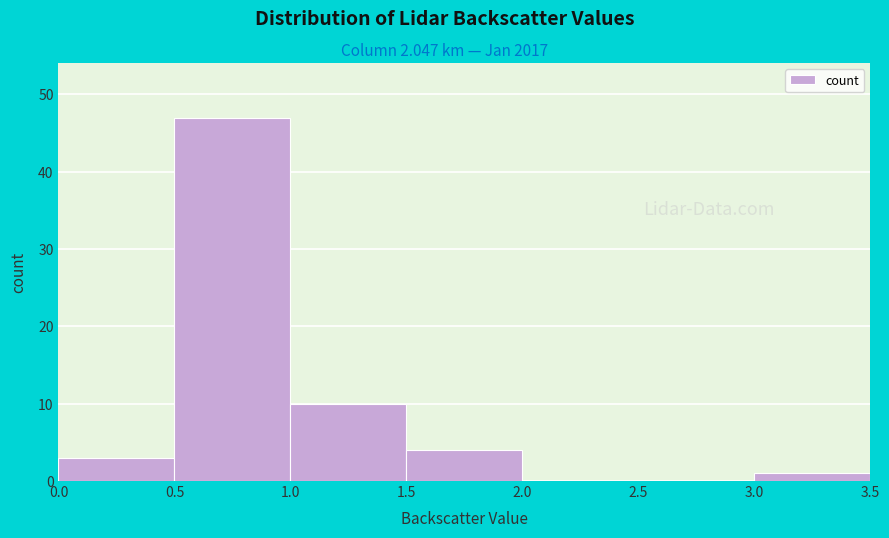

Reading left to right, transcribe this chart: for each bar, give the range it covers on the x-axis and its height. The values are not printed on the chart, so give them approximately, as read against the axis.

0.0 to 0.5: 3
0.5 to 1.0: 47
1.0 to 1.5: 10
1.5 to 2.0: 4
2.0 to 2.5: 0
2.5 to 3.0: 0
3.0 to 3.5: 1